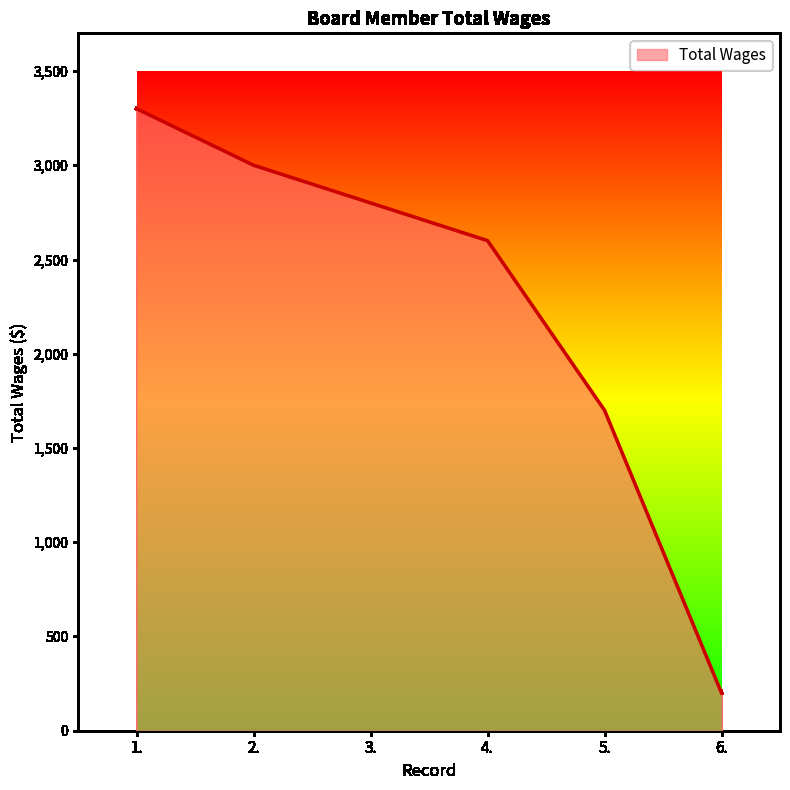

Reading left to right, what are all the values shown in this chart?

1.=3300	2.=3000	3.=2800	4.=2600	5.=1700	6.=200